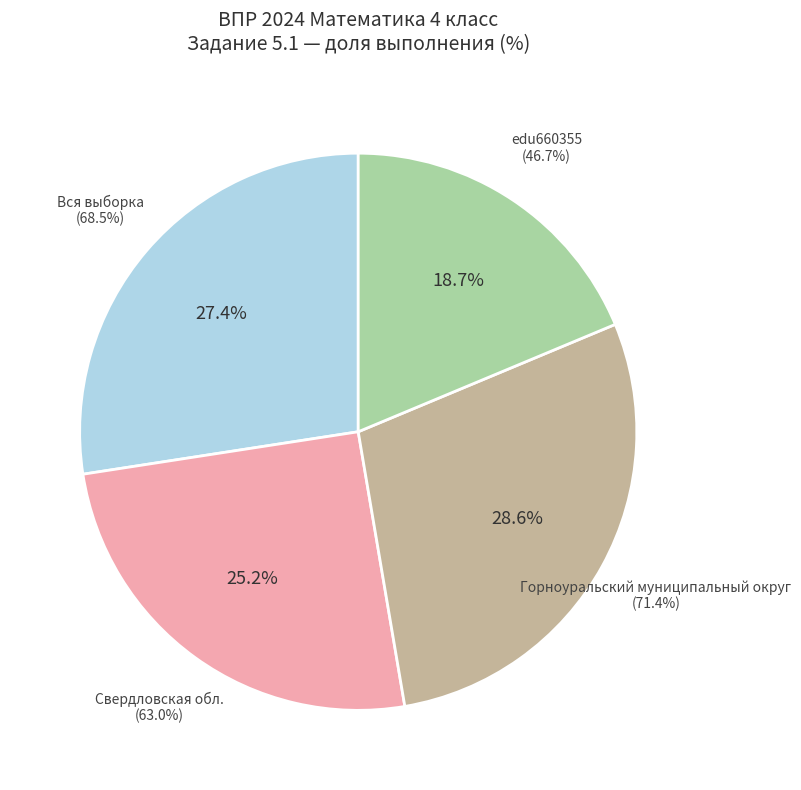

Is it true that Горноуральский муниципальный округ is 29% of the pie?

True